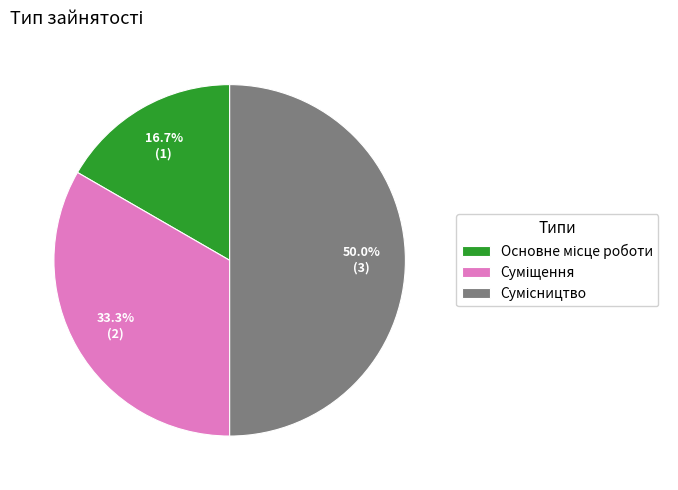

Rank the categories by value from lowest to highest.

Основне місце роботи, Суміщення, Сумісництво